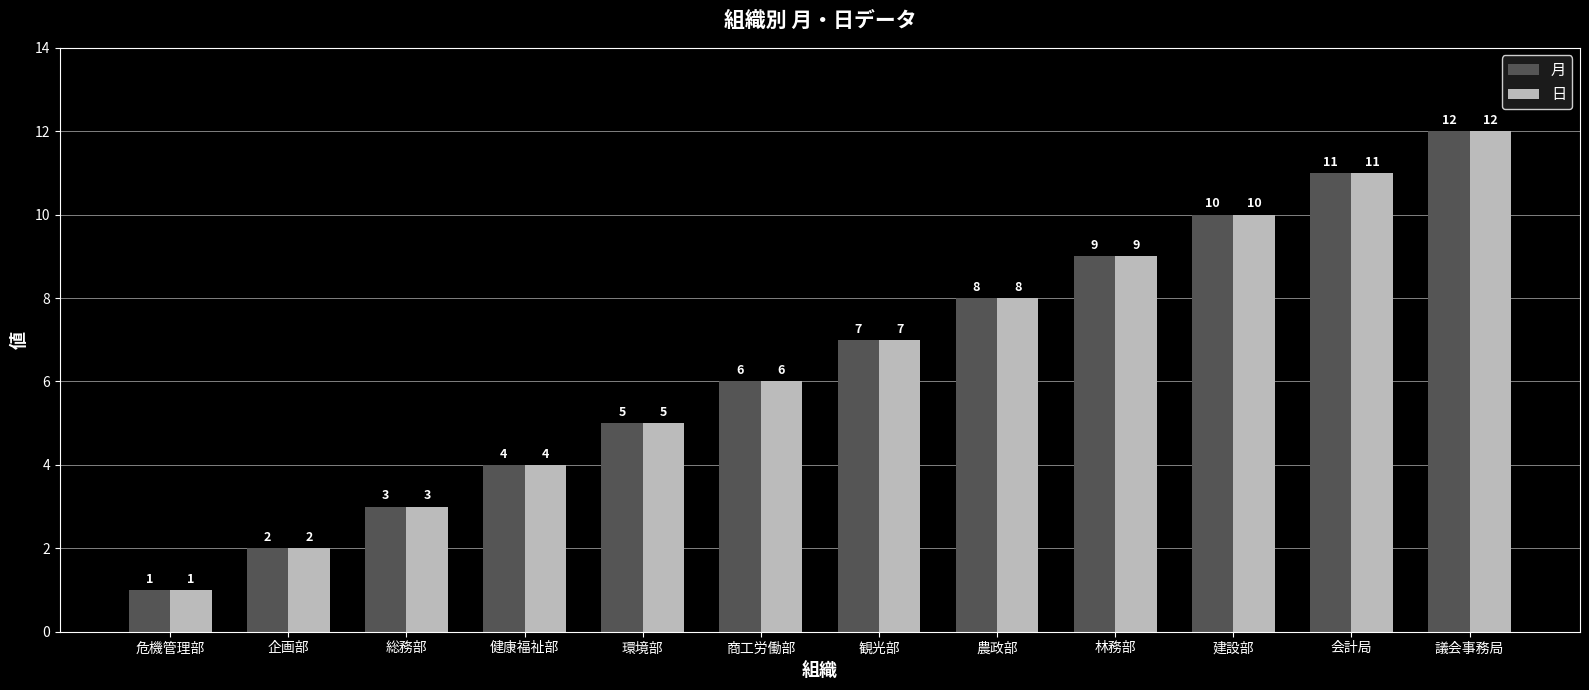

Reading left to right, list all the values displayed in this chart.

月: 危機管理部=1	企画部=2	総務部=3	健康福祉部=4	環境部=5	商工労働部=6	観光部=7	農政部=8	林務部=9	建設部=10	会計局=11	議会事務局=12
日: 危機管理部=1	企画部=2	総務部=3	健康福祉部=4	環境部=5	商工労働部=6	観光部=7	農政部=8	林務部=9	建設部=10	会計局=11	議会事務局=12